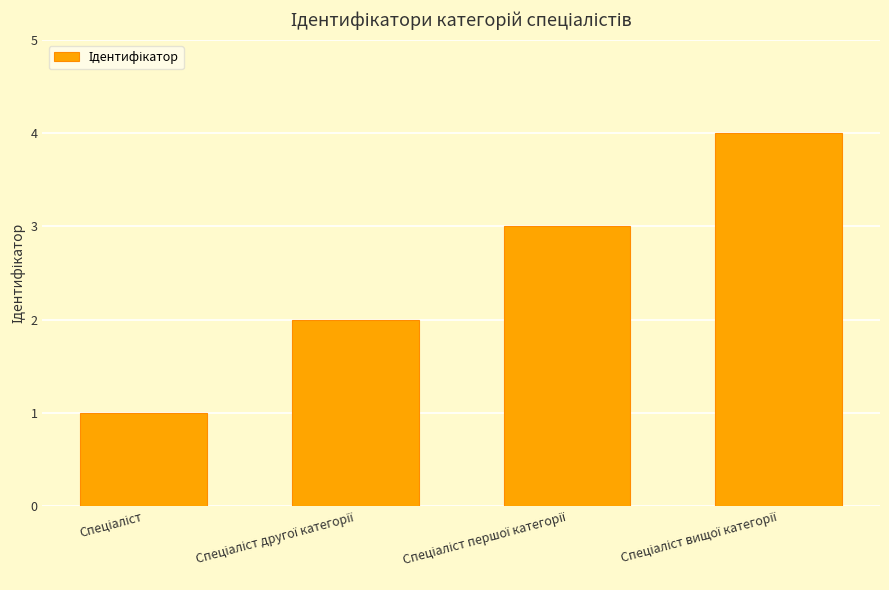

What is the sum of all values?

10